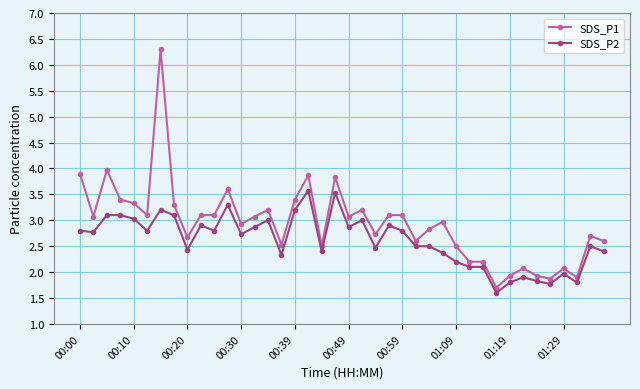

What is the difference between the second highest and minimum values in the SDS_P2 series?

1.9